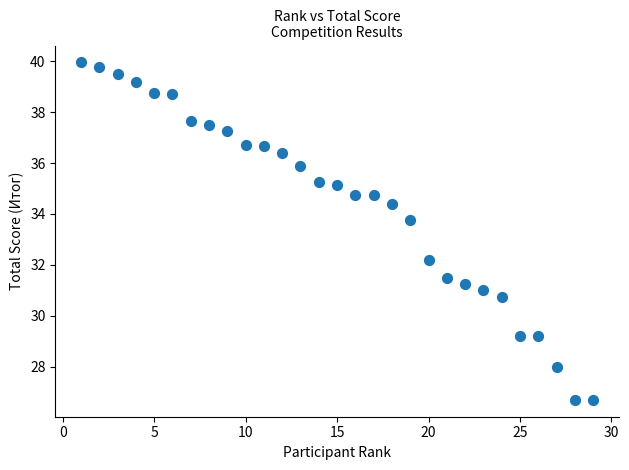

What is the range of X values (max minus min)?

28.0